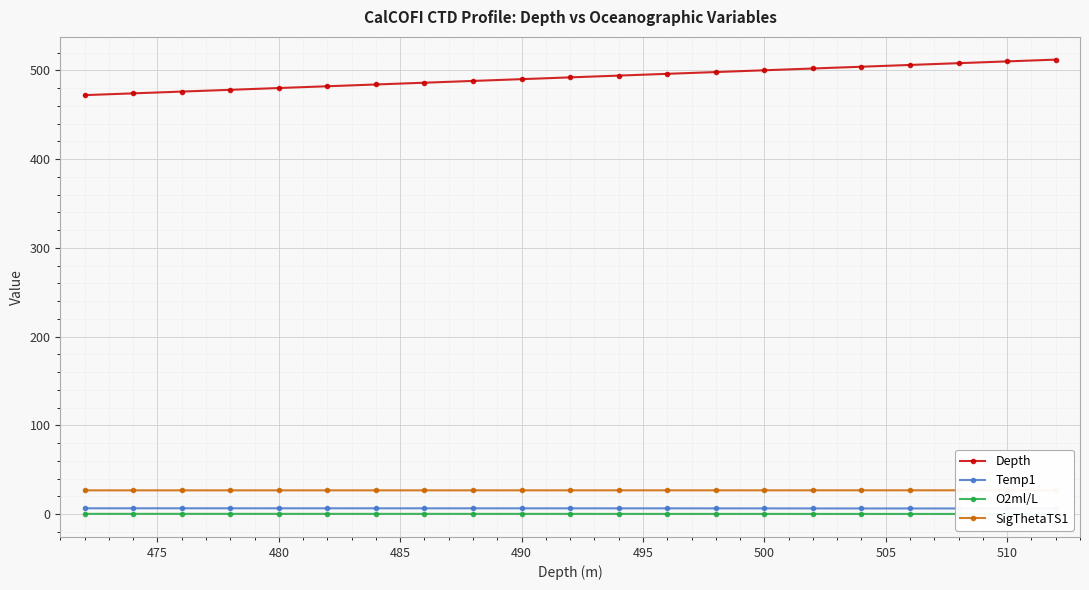

Count the O2ml/L values in the range 0 to 1.

21